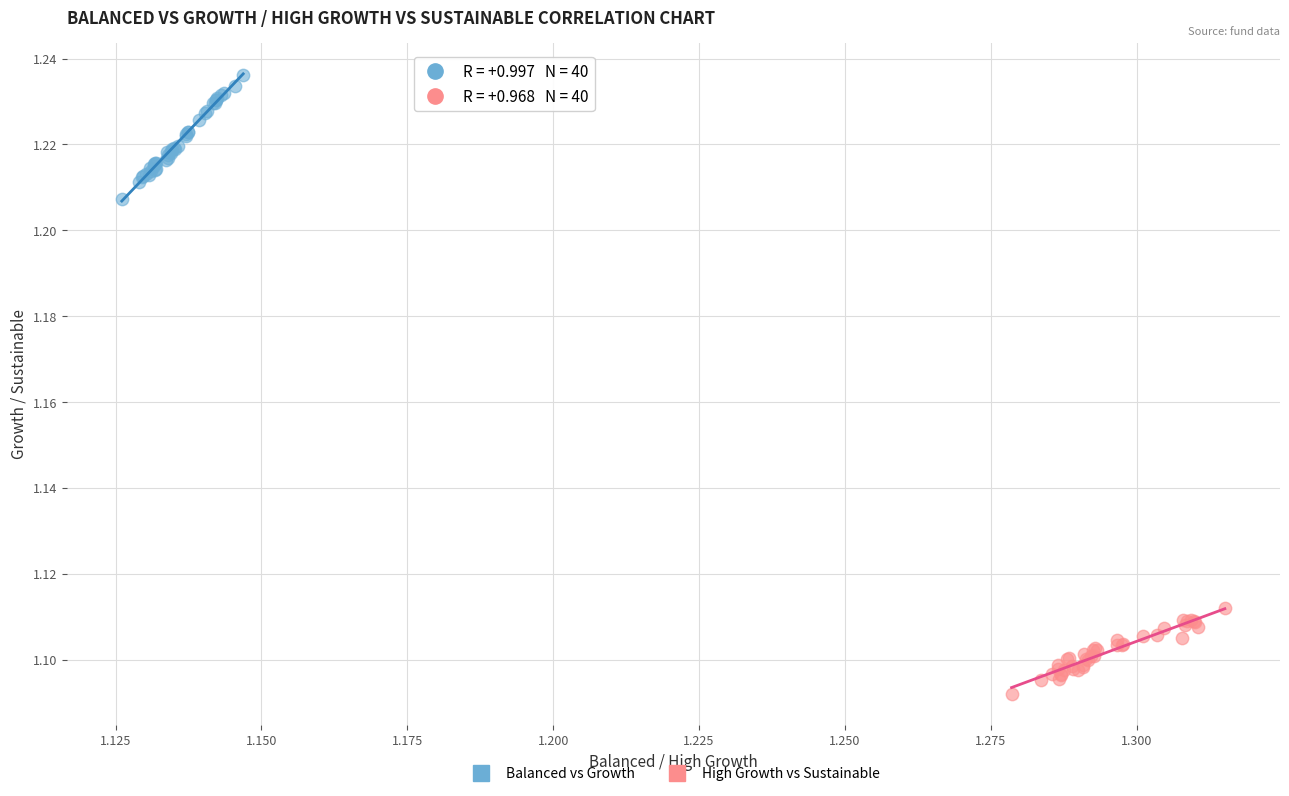

Which series has the widest spread of Y values?

Balanced vs Growth